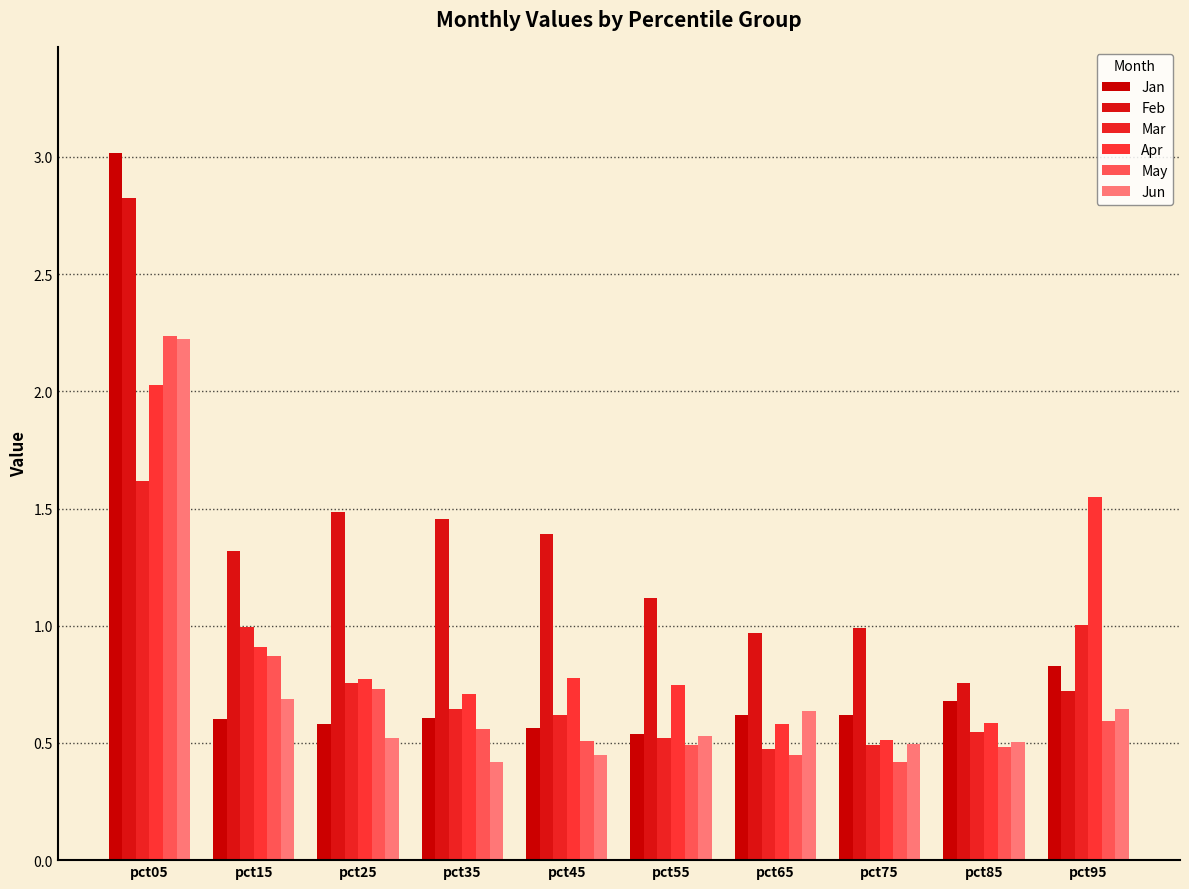

What is the difference between the highest and lowest values at pct95?

1.0